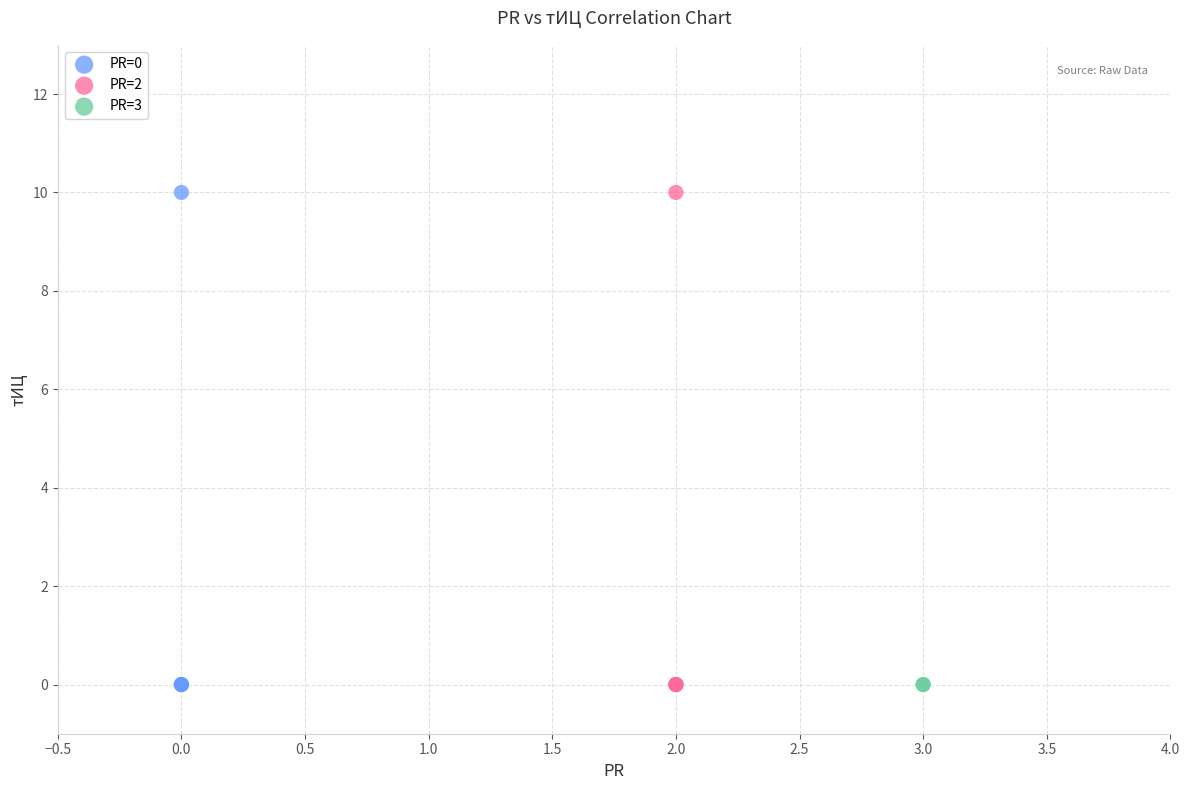

What are all the series names shown in the legend?

PR=0, PR=2, PR=3